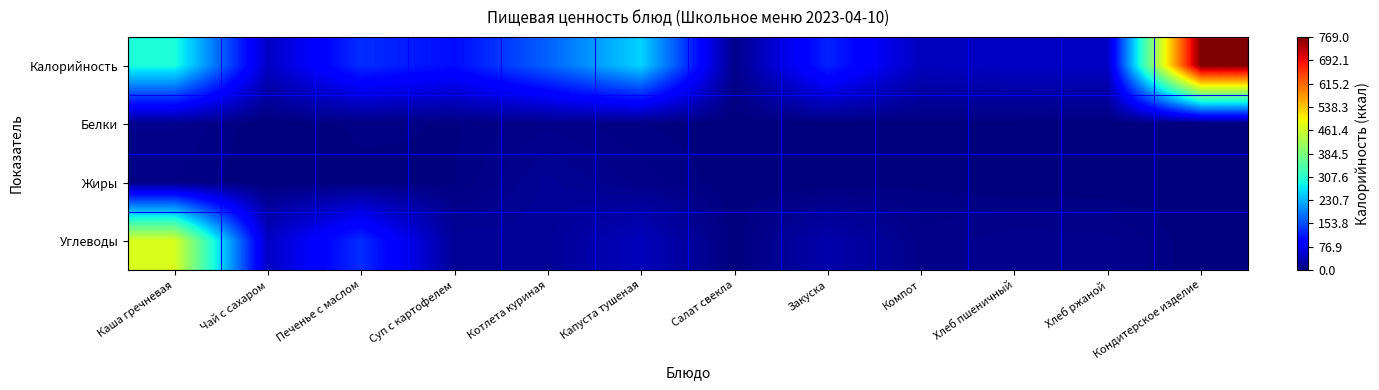

List the series in order of their peak value, highest first.

Калорийность, Углеводы, Жиры, Белки